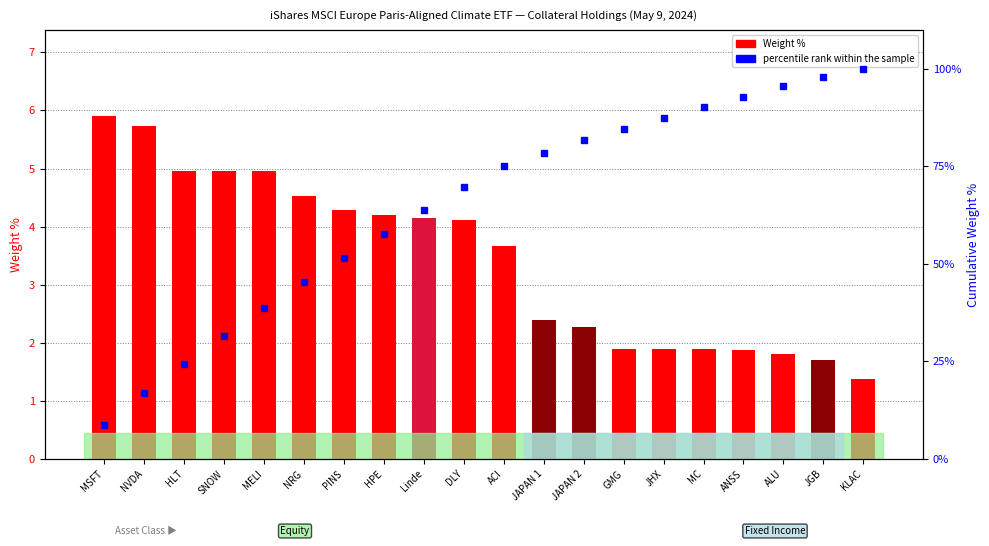

At how many categories does at least one series exceed 29?

17